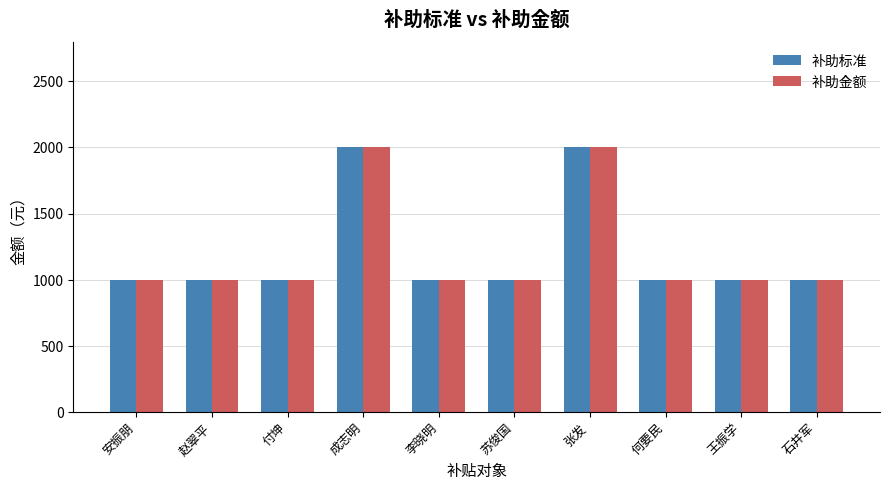

What is the average value of the 补助金额 series?

1200